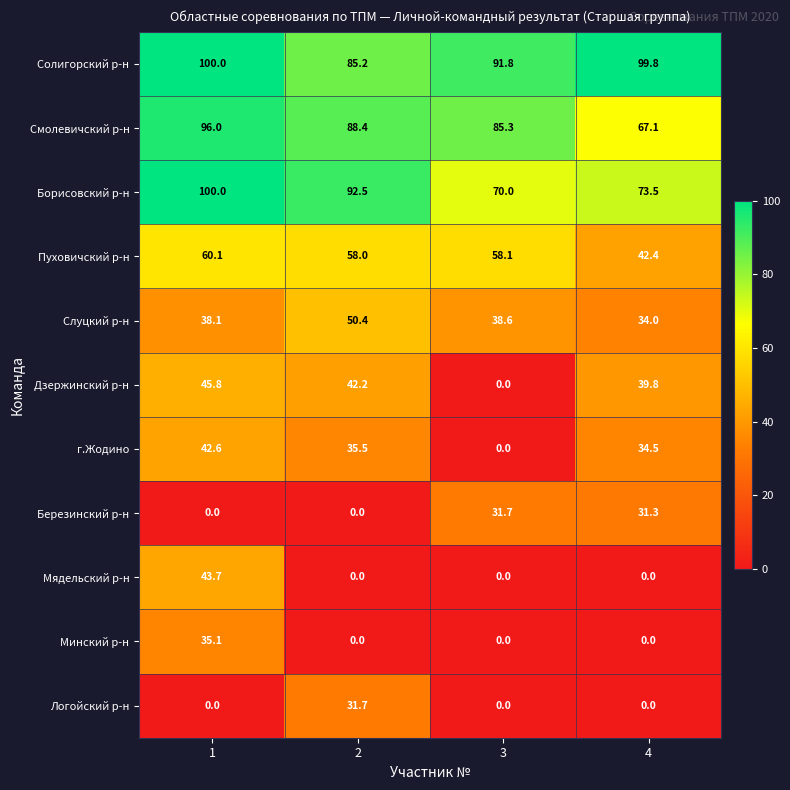

Which series changed the most between 1 and 2?

Мядельский р-н